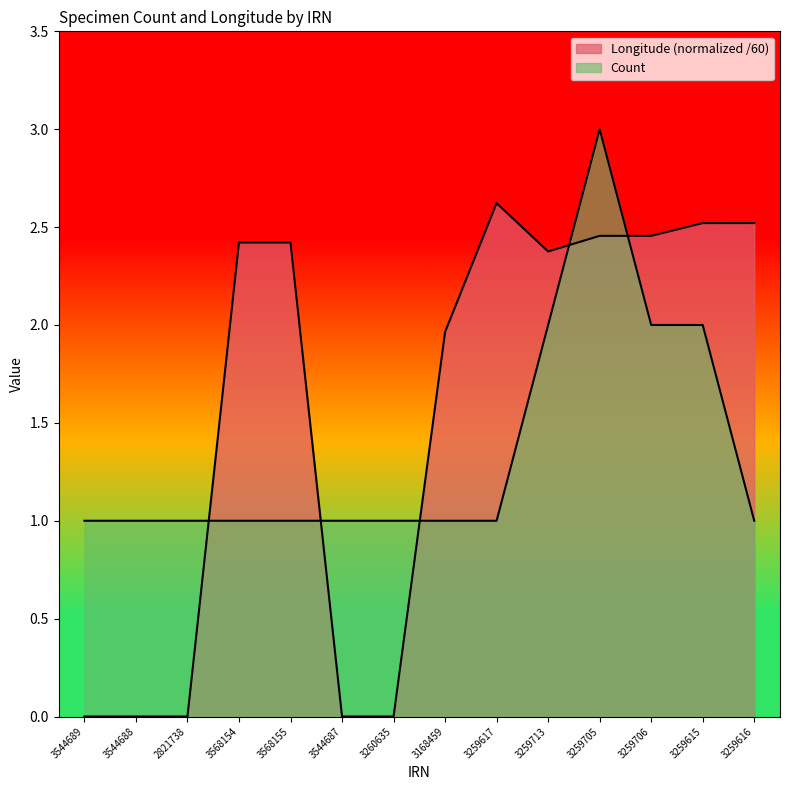

At which category does Count reach its first local peak?

3259705